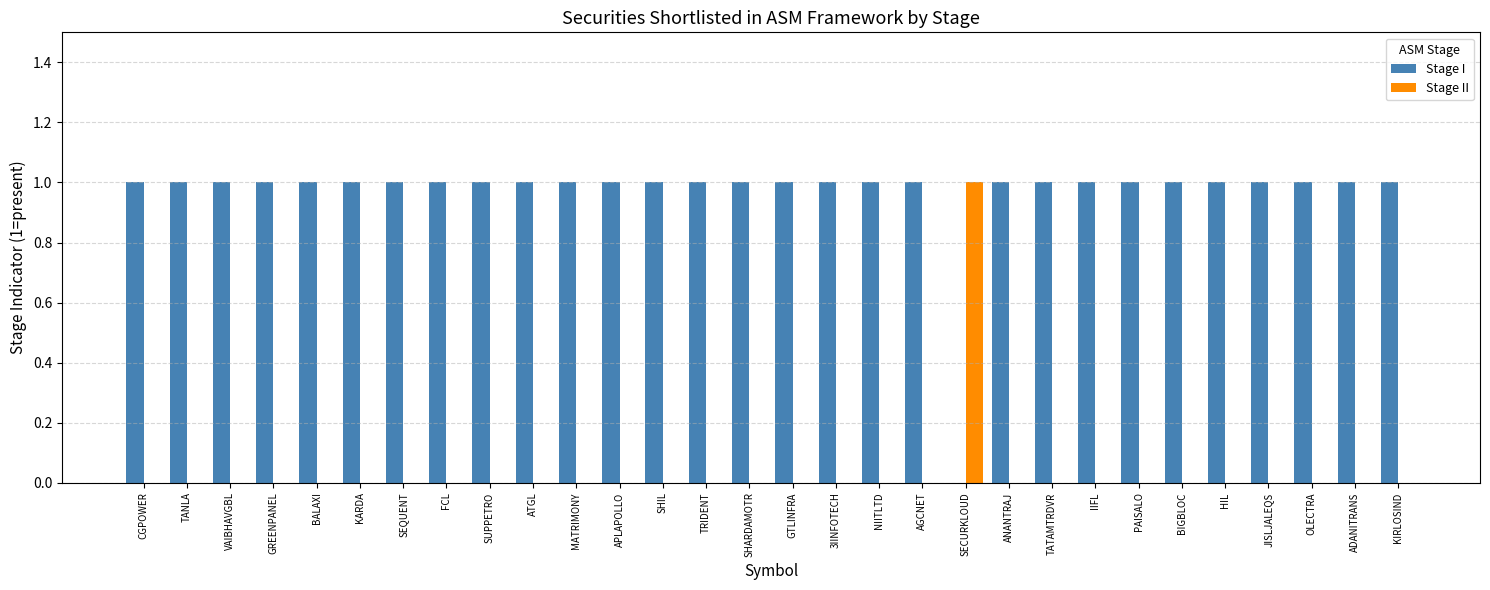

At which label does Stage II reach its peak?

SECURKLOUD